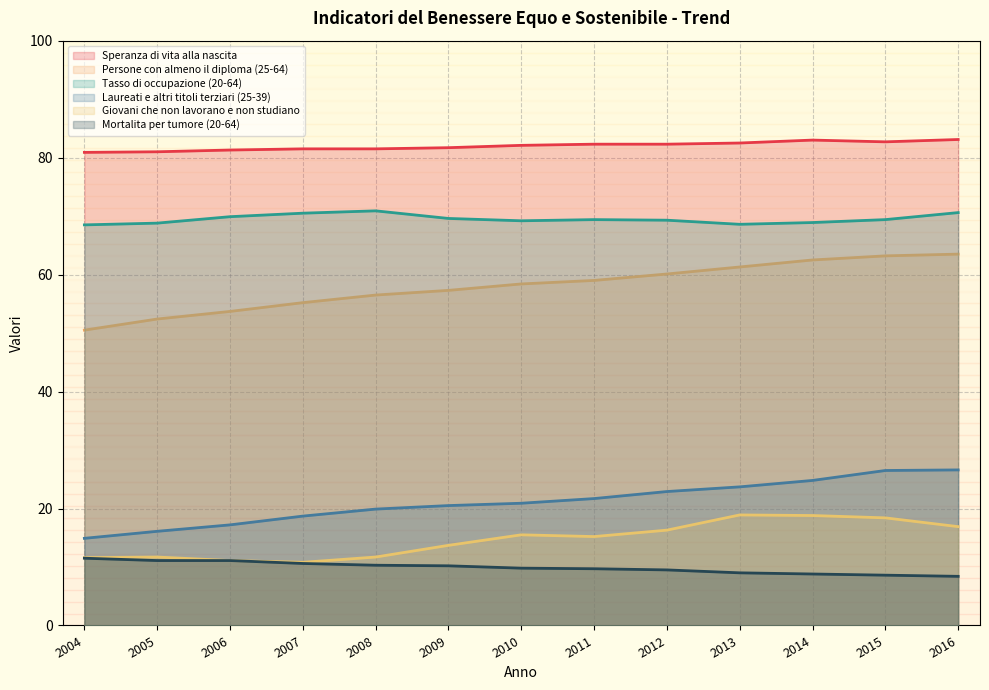

True or false: Giovani che non lavorano e non studiano has a value of 16.9 at 2016.

True